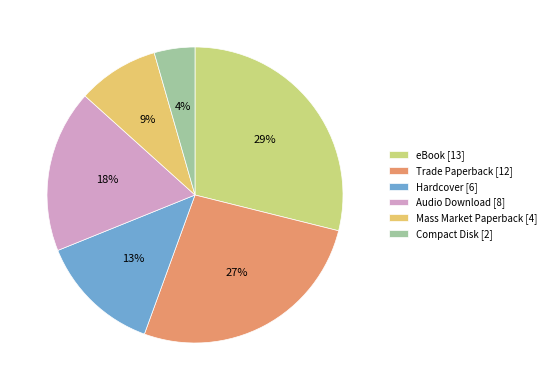

True or false: Trade Paperback accounts for 15% of the total.

False